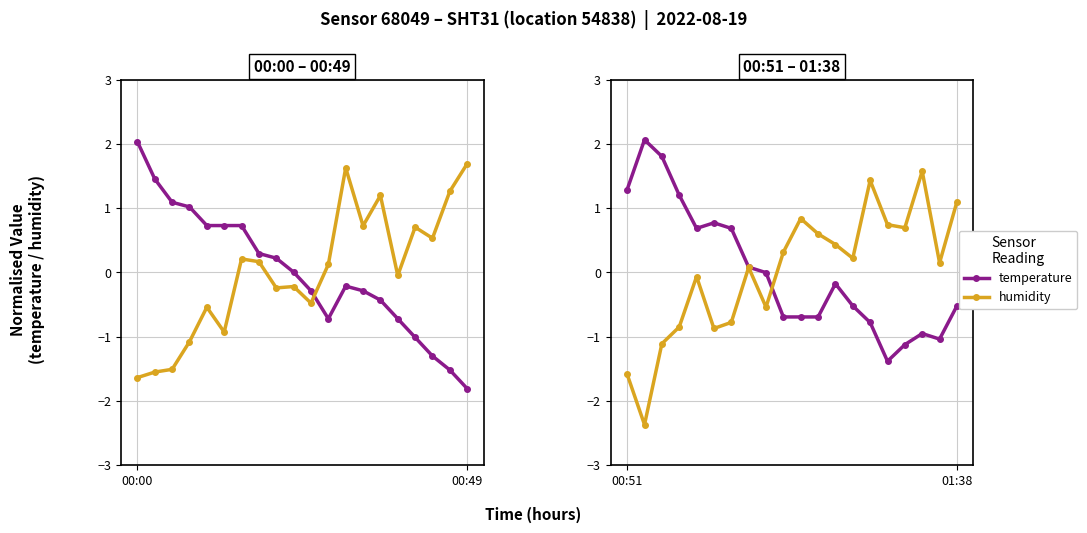

What is the difference between the highest and lowest values at 18?

1.2